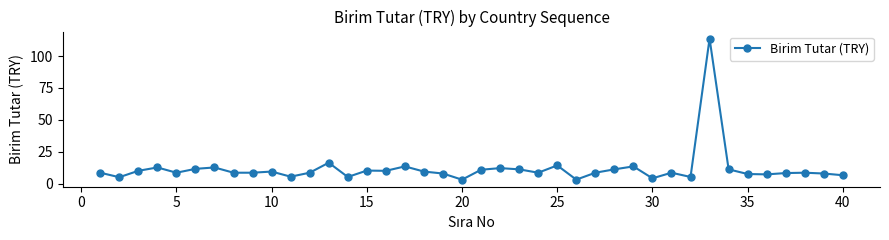

What is the sum of all values?

467.3